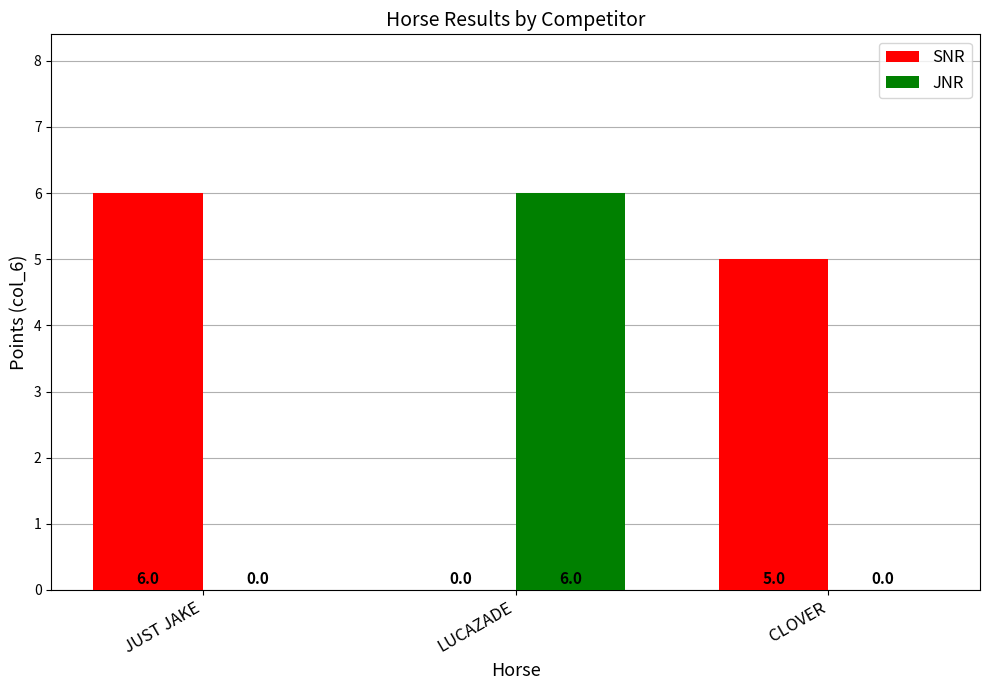

Are the bars horizontal?

No